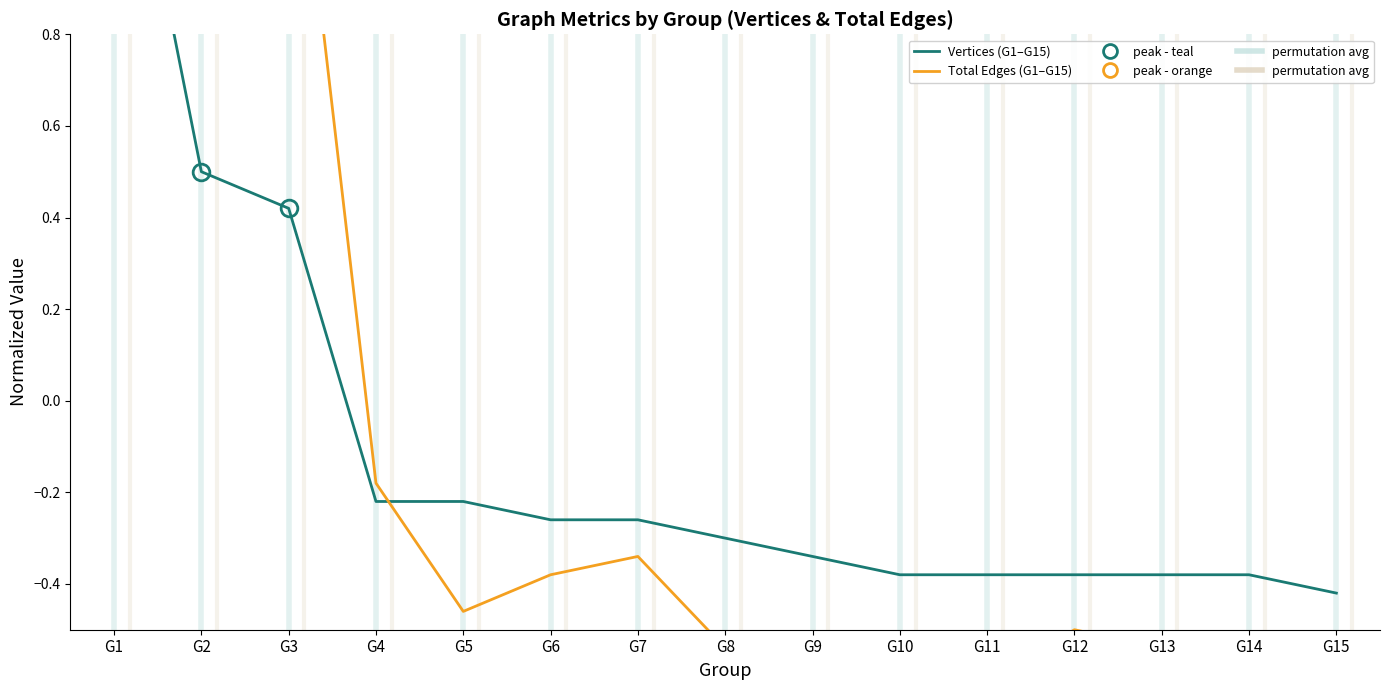

How many categories are shown in the chart?

15